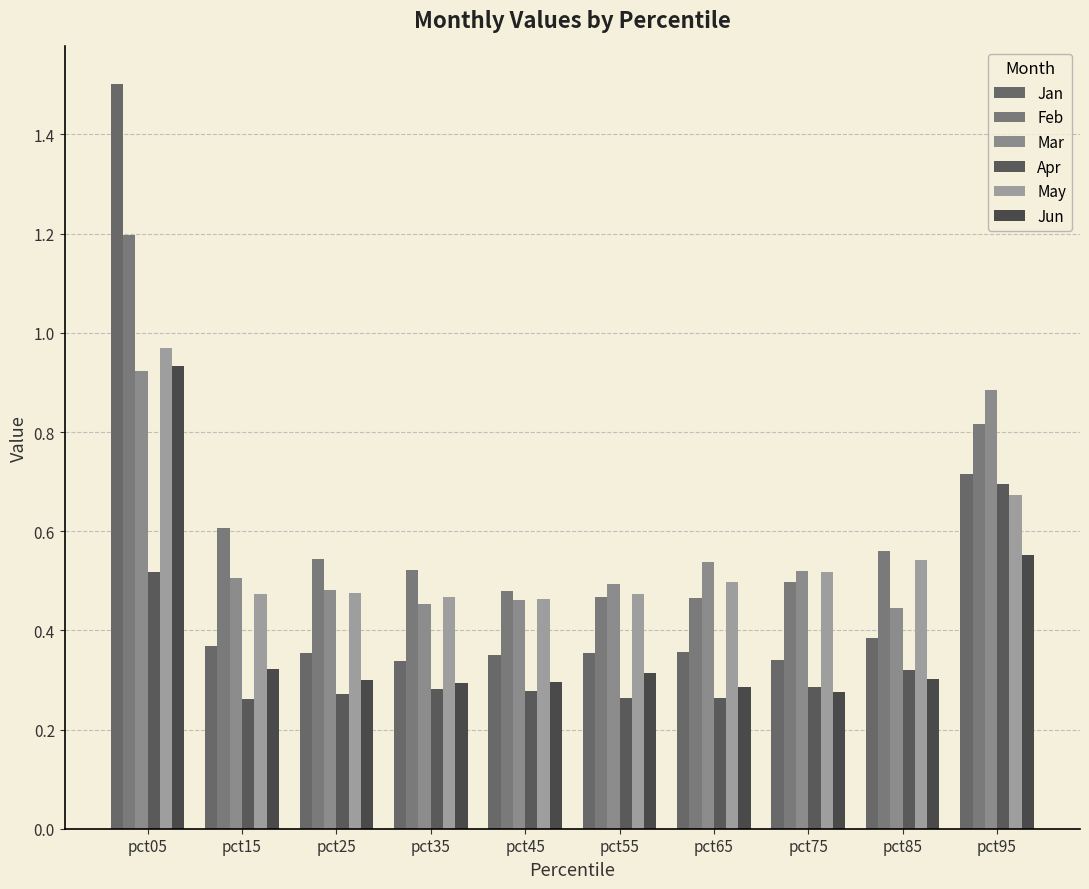

Rank the series at pct05 from highest to lowest value.

Jan, Feb, May, Jun, Mar, Apr